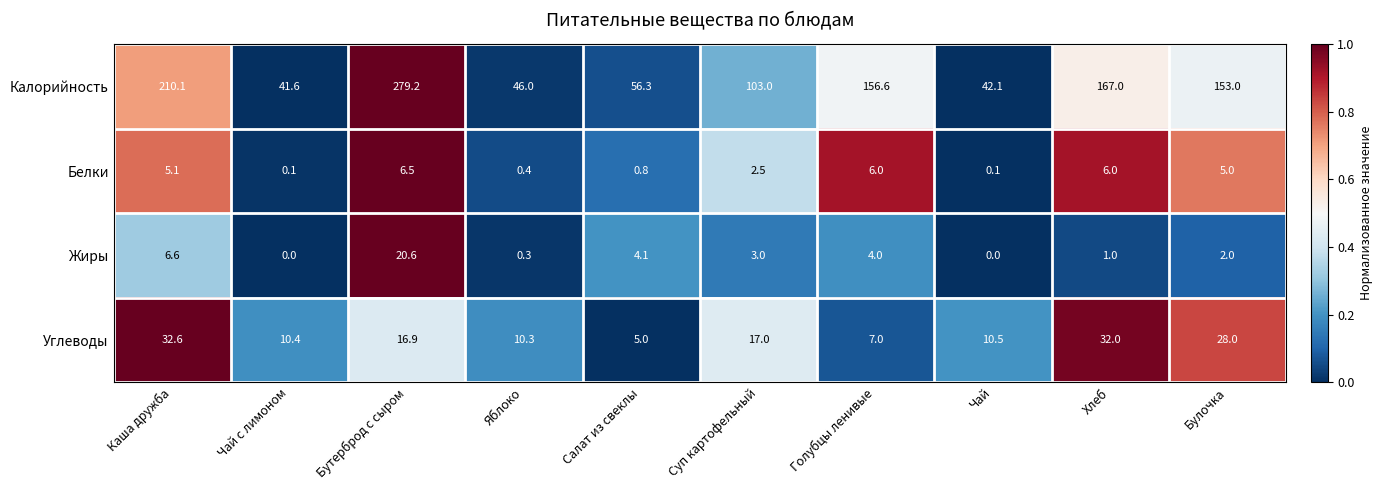

Rank the series by their maximum value, from highest to lowest.

Калорийность, Углеводы, Жиры, Белки